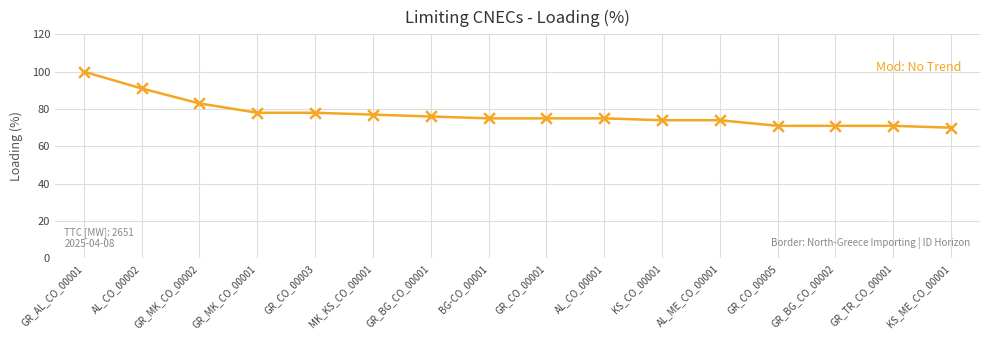

What is the change in value from AL_CO_00002 to GR_CO_00005?

-20